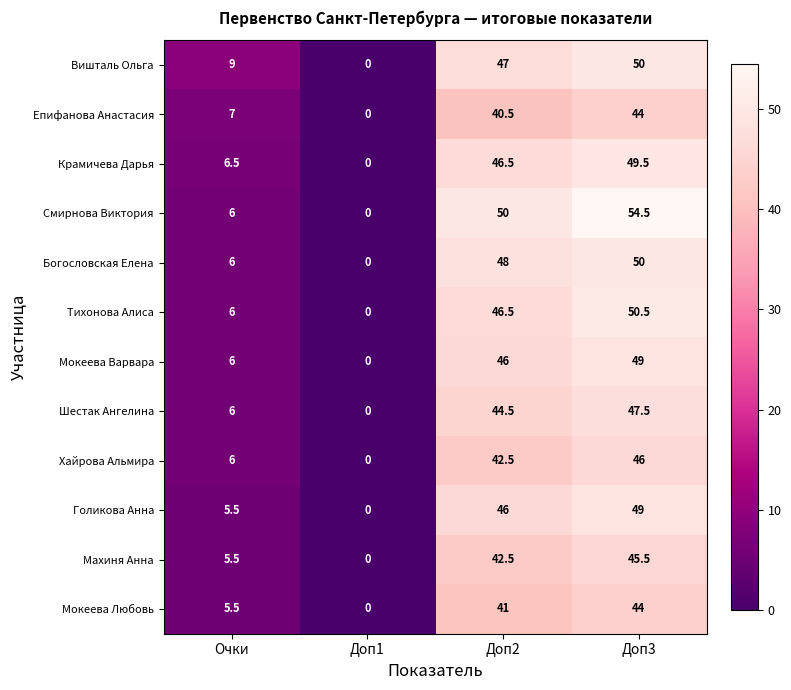

What is the approximate value of Махиня Анна at Доп2?

42.5